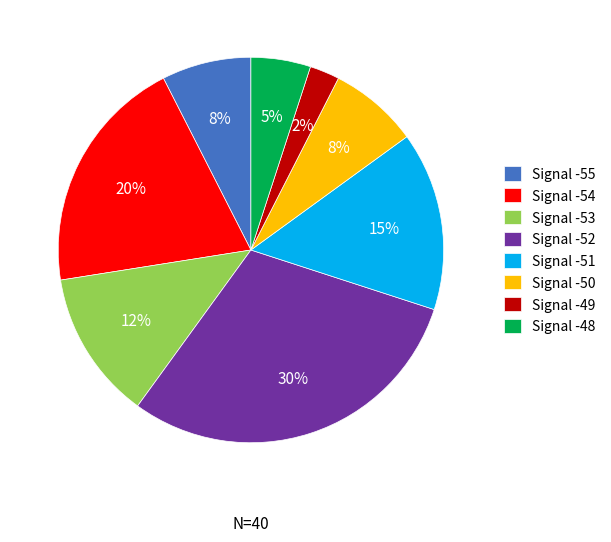

To the nearest percent, what is the average slice percentage?

12%